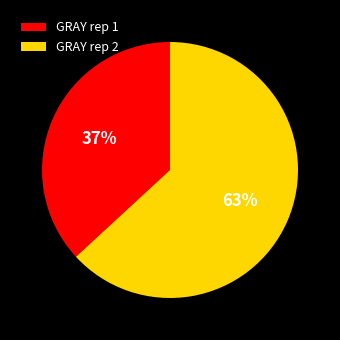

Which slice is the largest?

GRAY rep 2